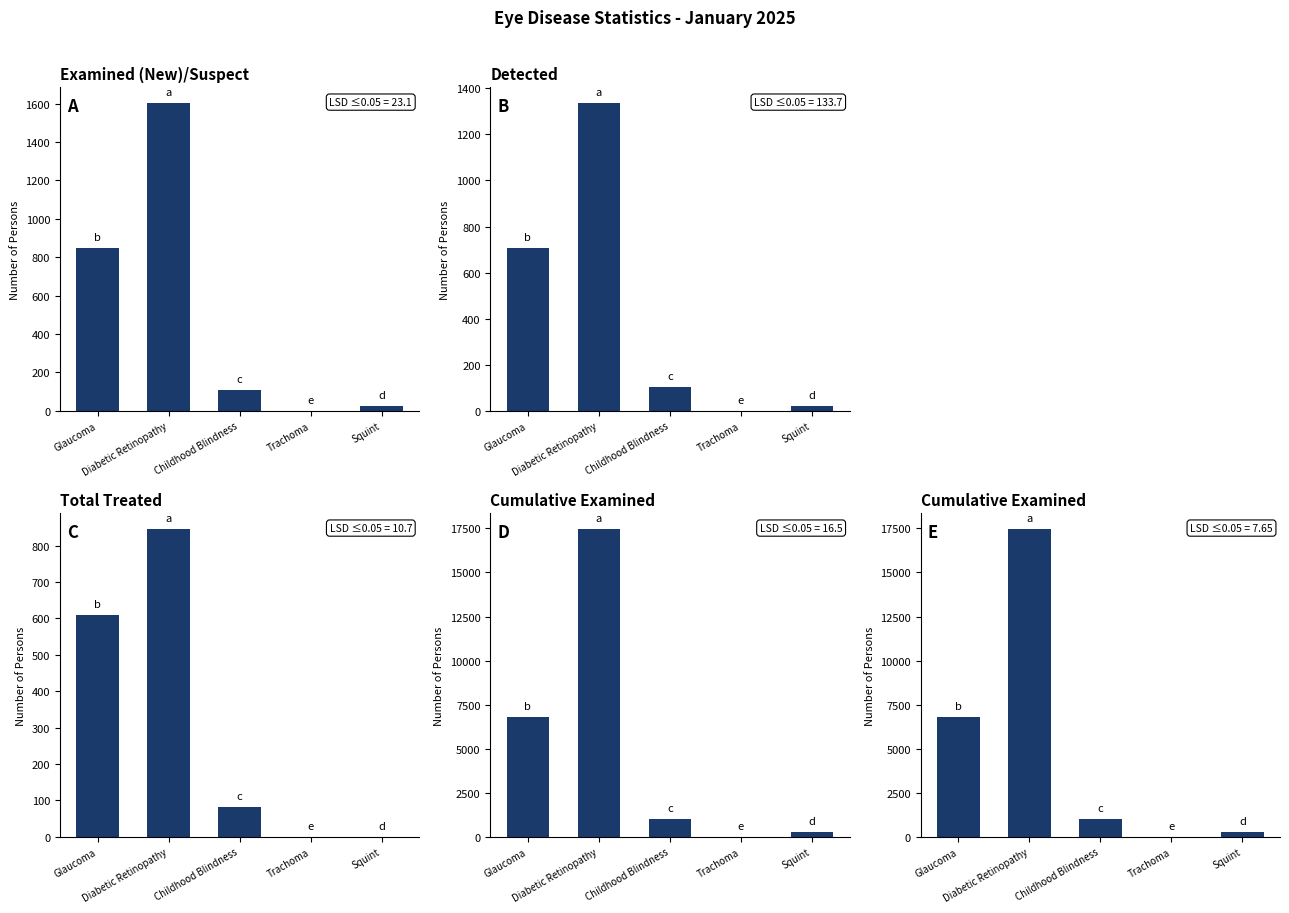

Is it true that Total Treated equals -556 at Squint?

False